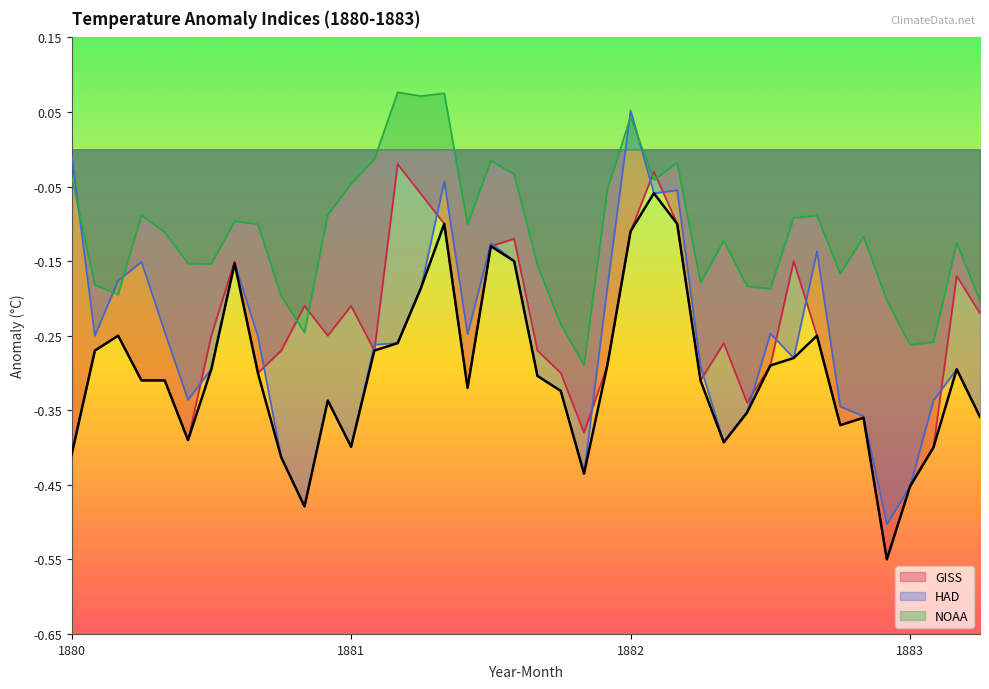

What is the minimum value for NOAA?

-0.3